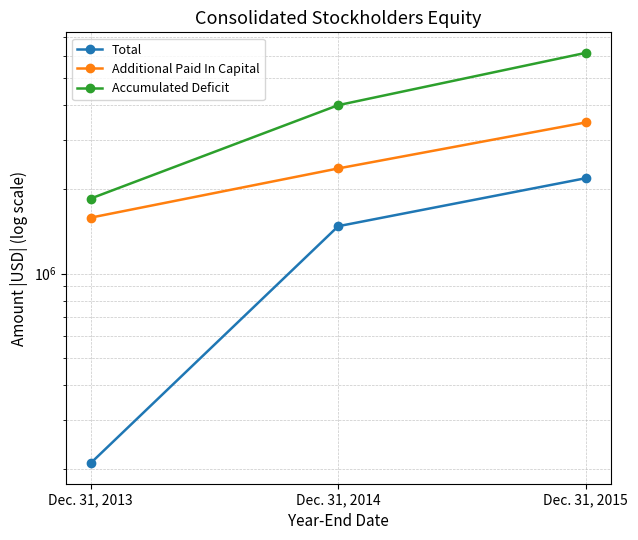

Which series has the widest spread of values?

Accumulated Deficit